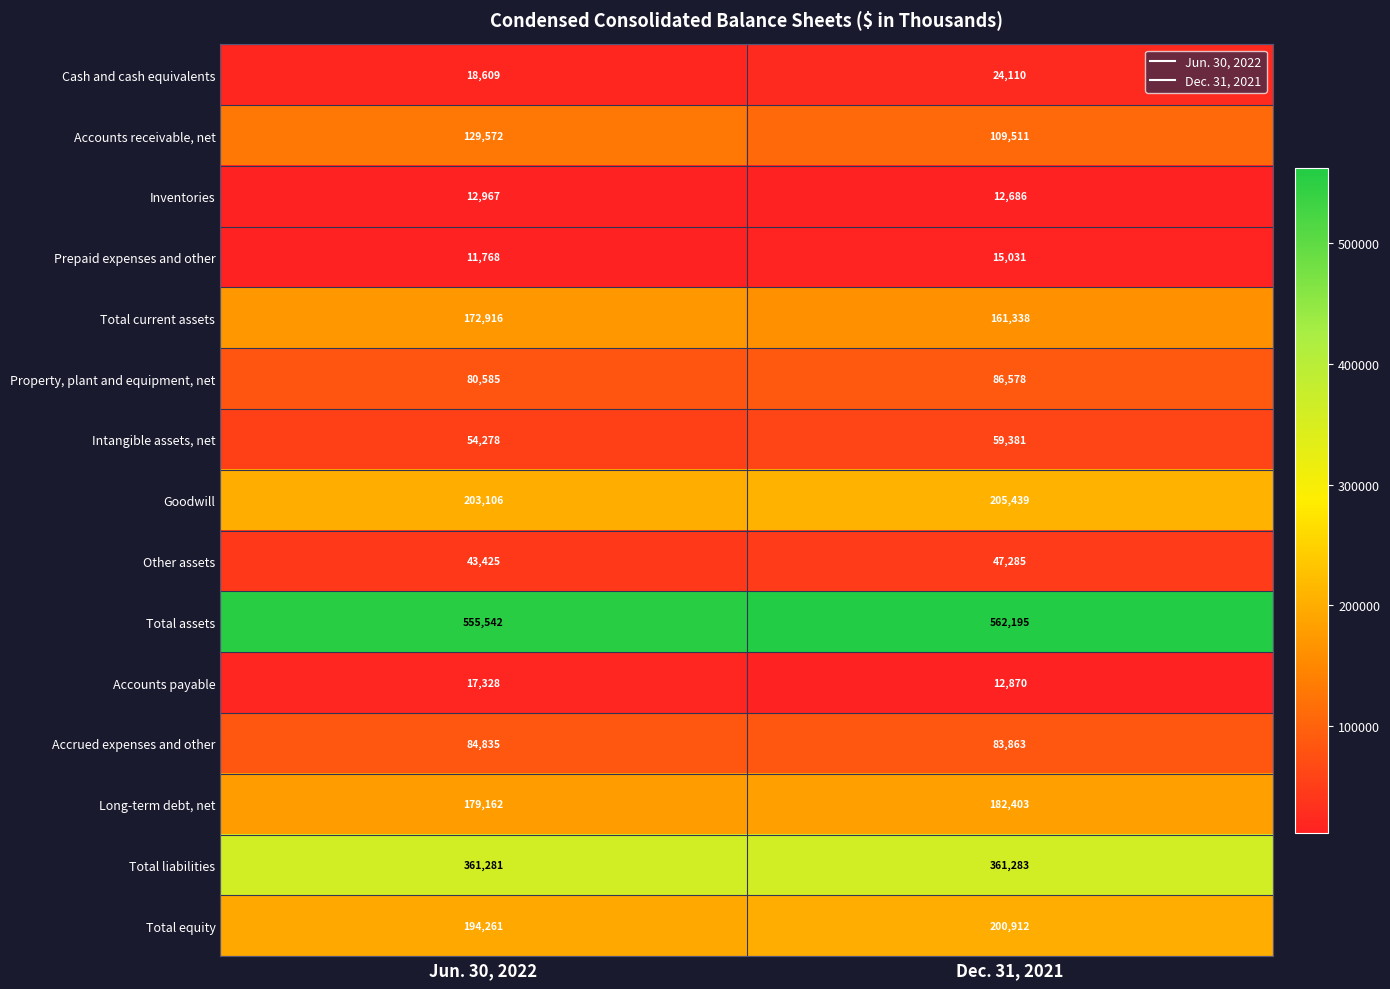

True or false: Other assets has a value of 13972 at Jun. 30, 2022.

False